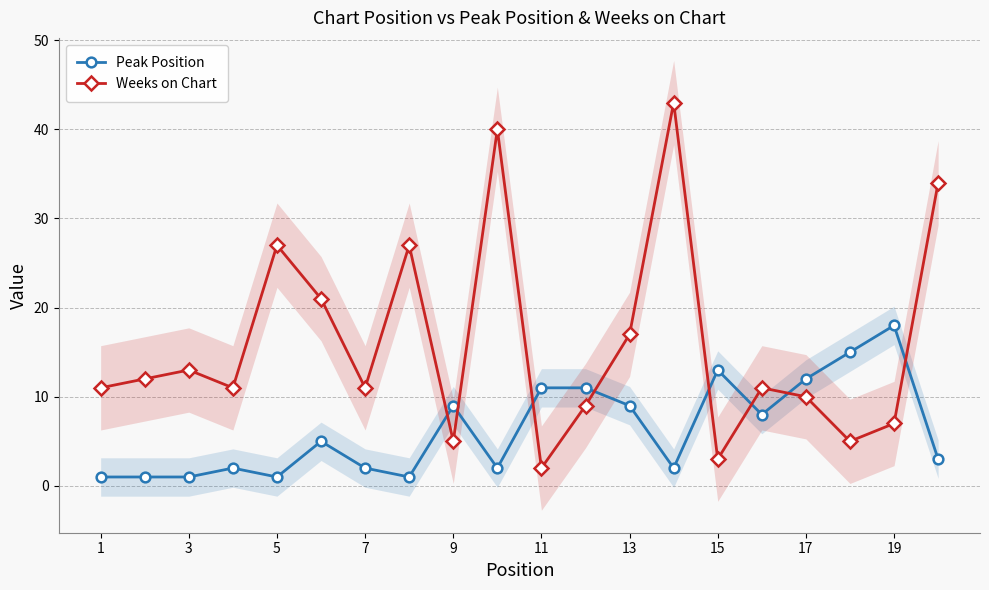

The value of Weeks on Chart at 17 is 10. True or false?

True